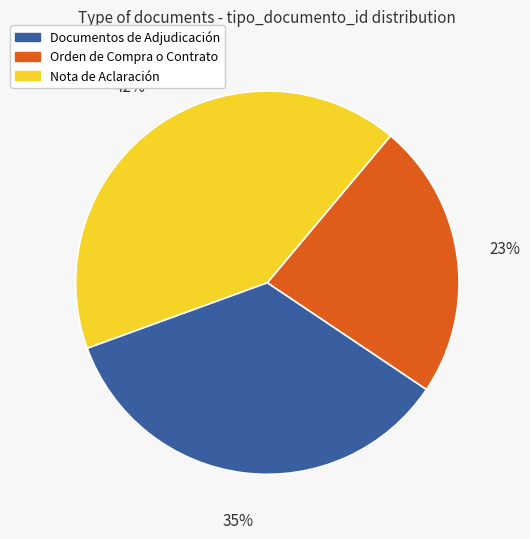

Does any single category account for the majority?

No